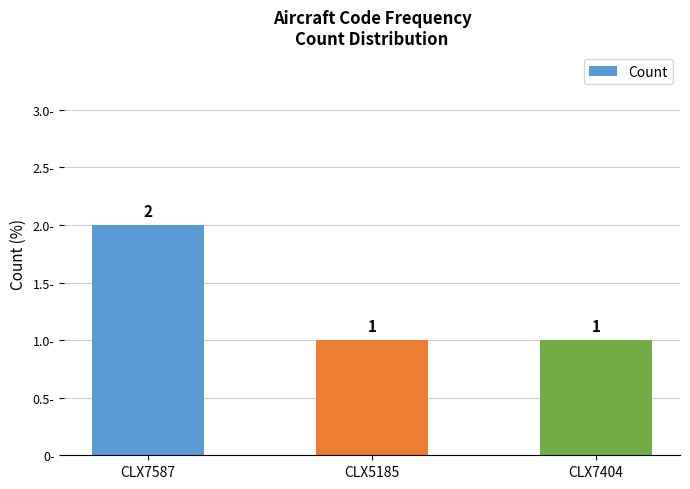

Reading left to right, list all the values displayed in this chart.

CLX7587=2	CLX5185=1	CLX7404=1